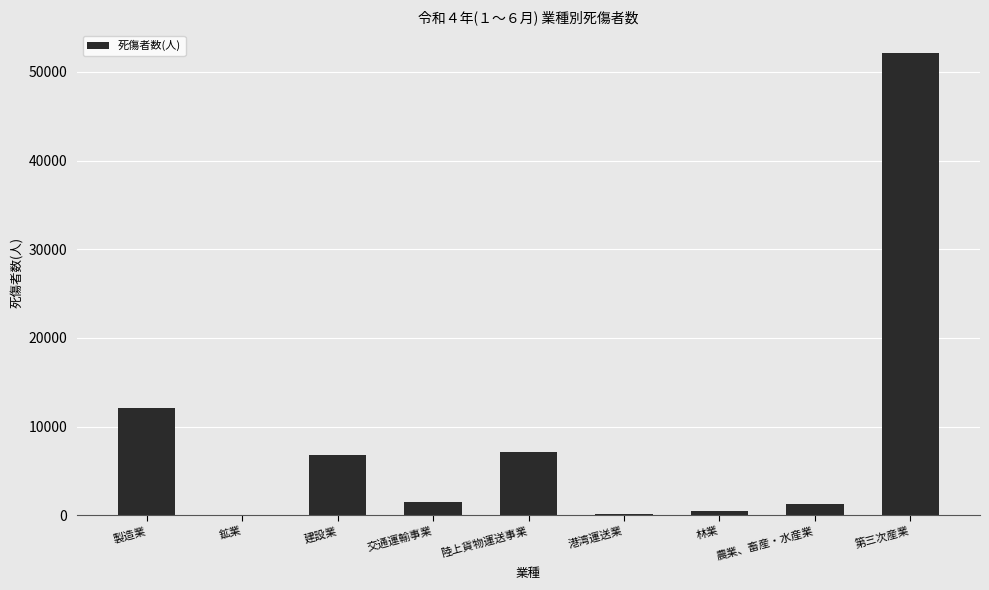

True or false: the data shows 5408 at 製造業.

False